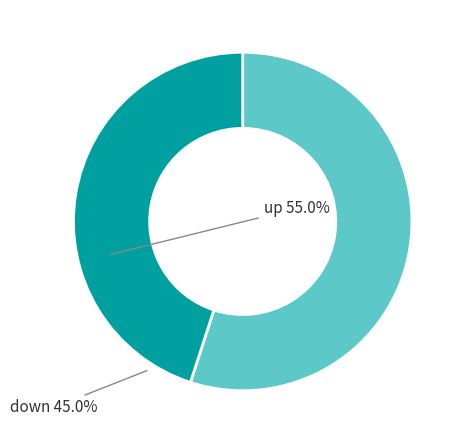

Is there any slice that represents more than half of the pie?

Yes